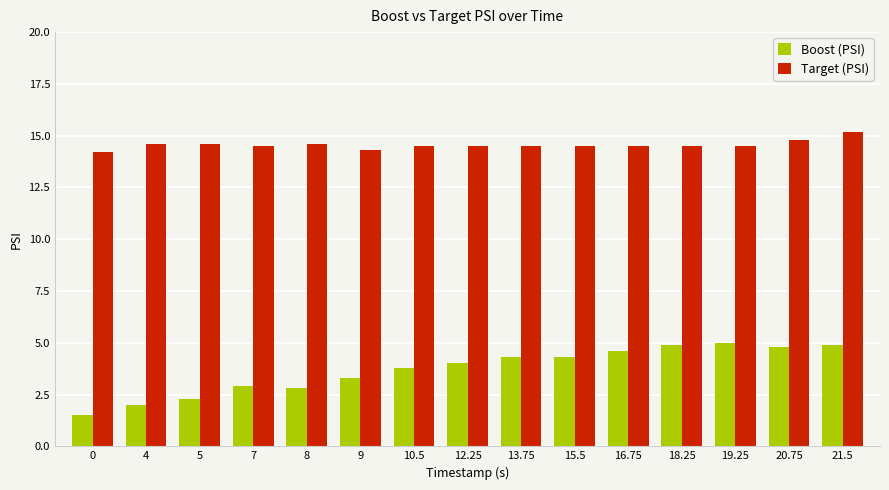

What is the difference between the highest and lowest values at 4?

12.6